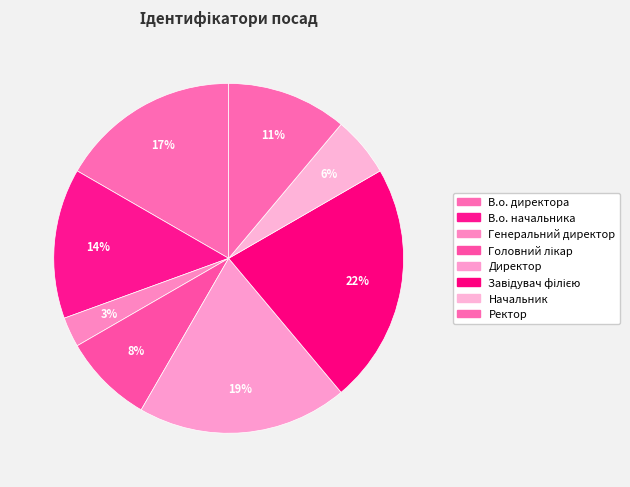

How many slices are in this pie chart?

8